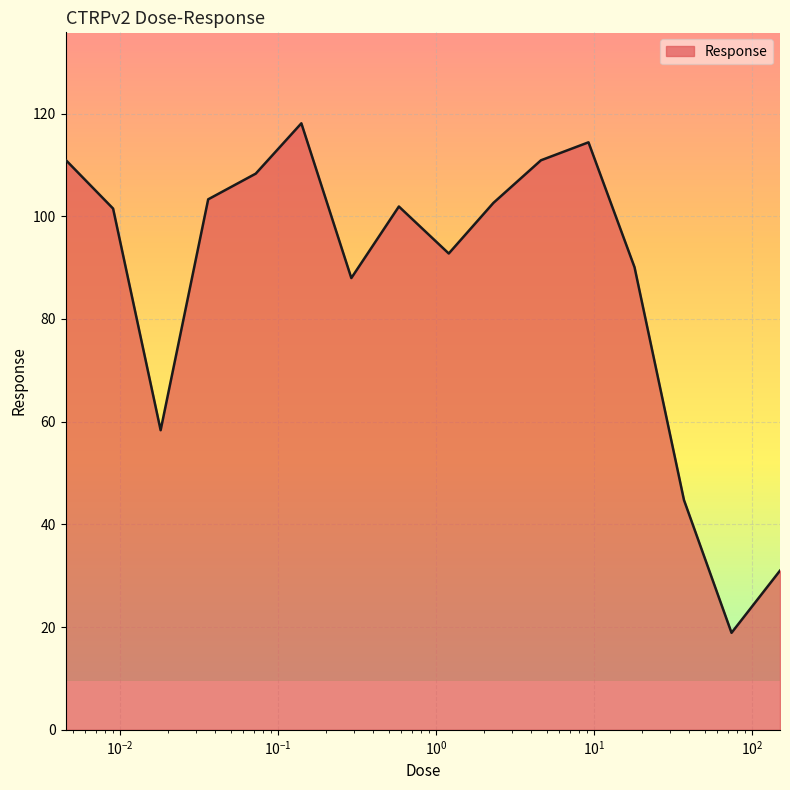

What is the greatest value displayed?

118.1